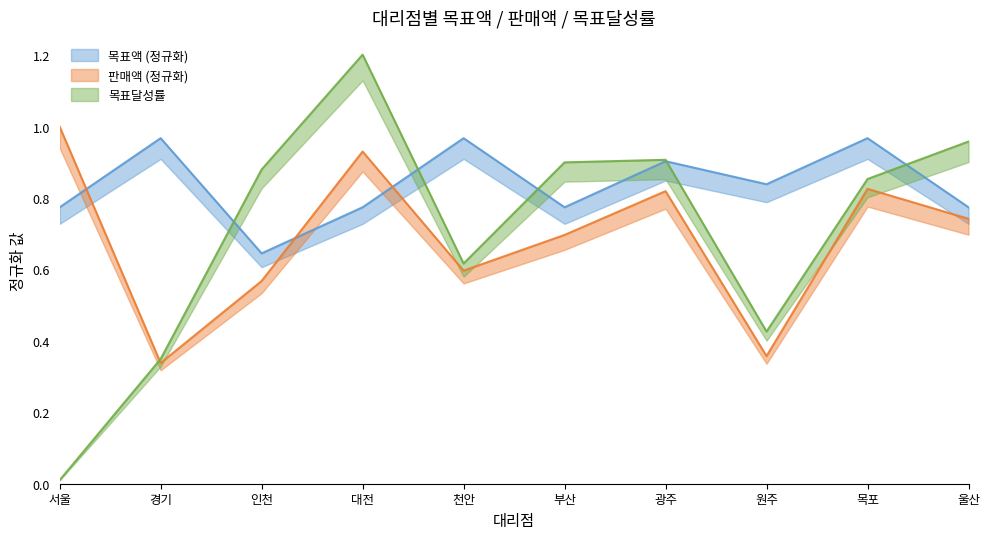

At which category does 목표액 reach its first local peak?

경기